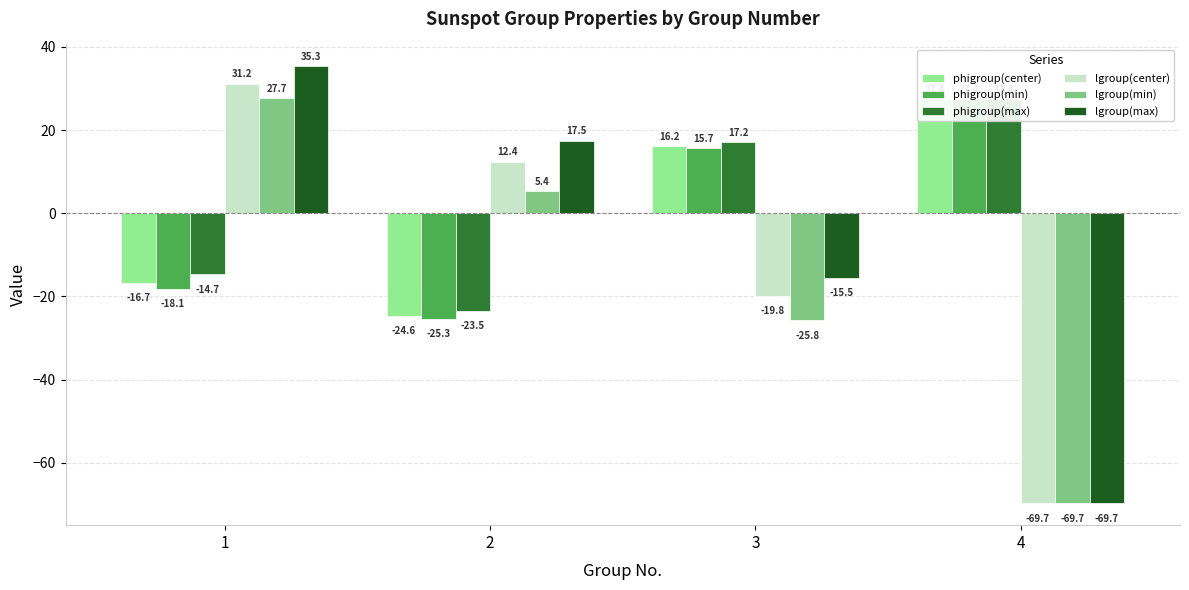

What is the maximum value shown in the chart?

35.3